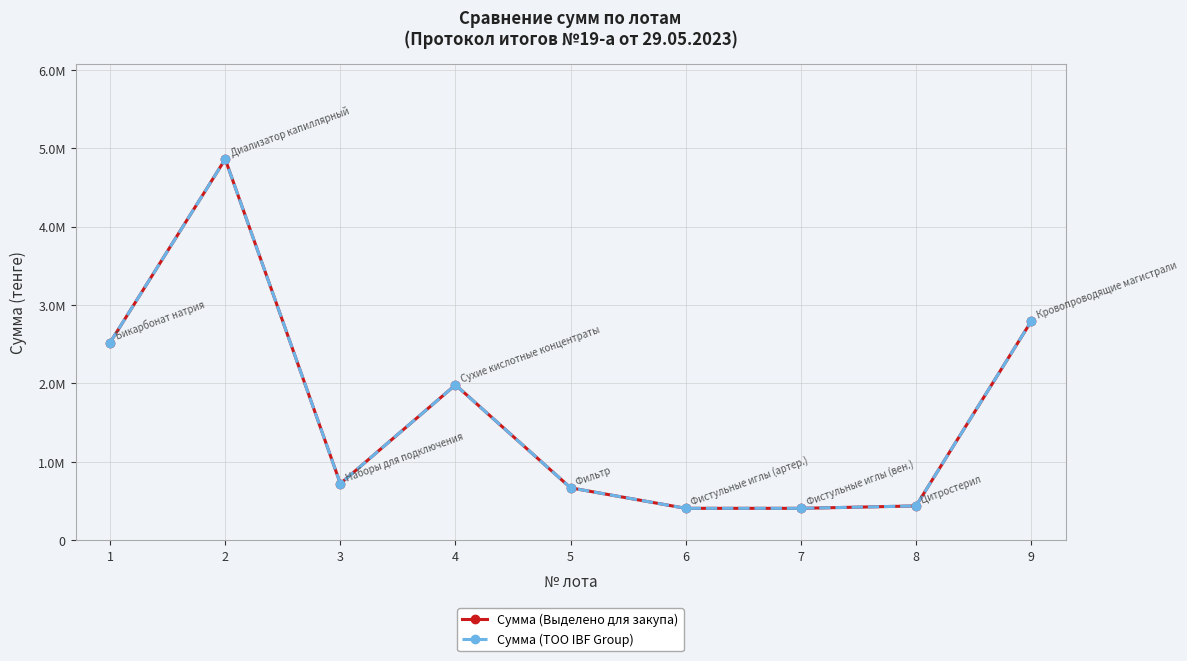

The Сумма (ТОО IBF Group) series shows 2520000 at 1. True or false?

True